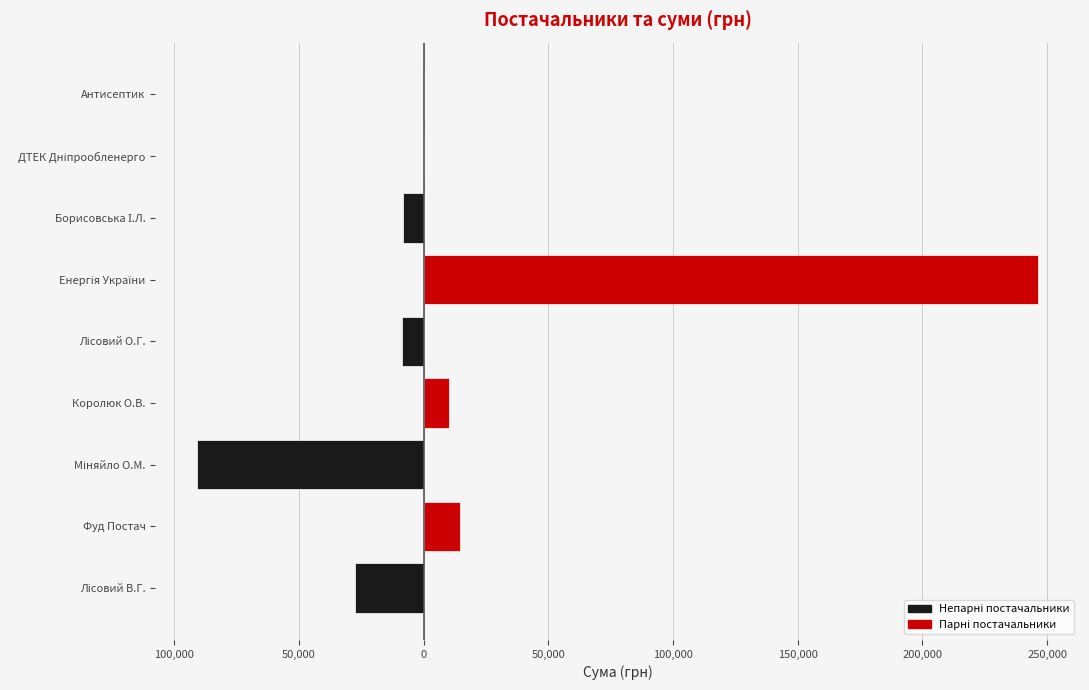

True or false: Парні постачальники has a value of 152254.5 at Міняйло О.М..

False